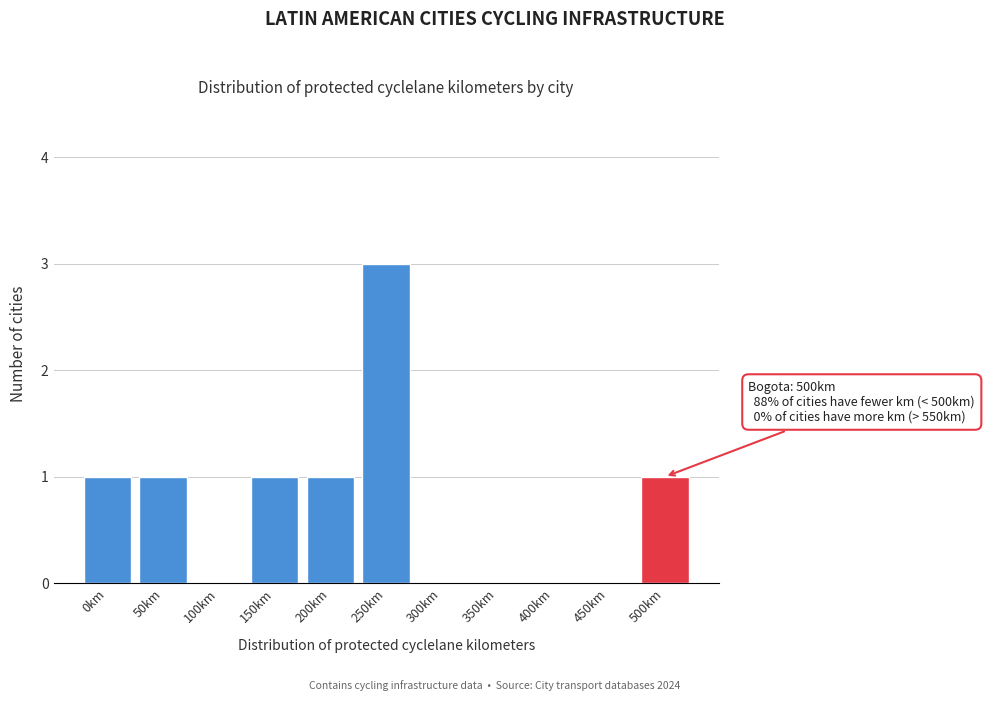

Reading right to left, what are all the values shown in this chart?

500km=1	450km=0	400km=0	350km=0	300km=0	250km=3	200km=1	150km=1	100km=0	50km=1	0km=1